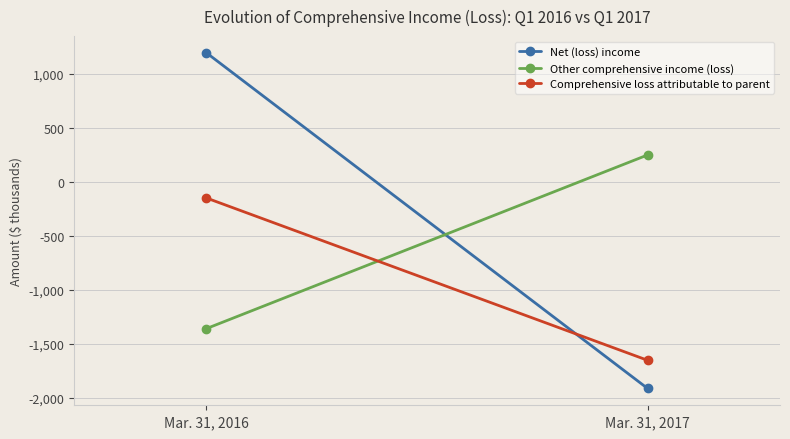

How many data points does each series have?

2